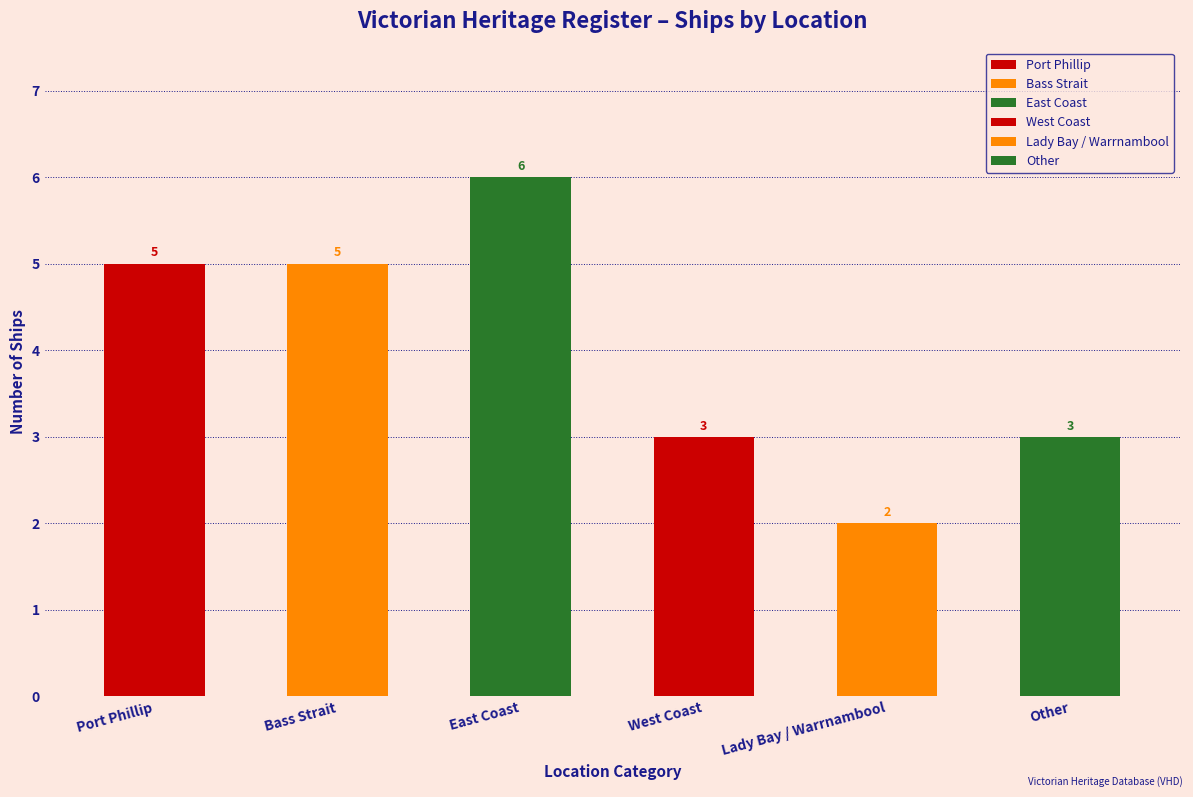

Does the chart contain stacked bars?

No